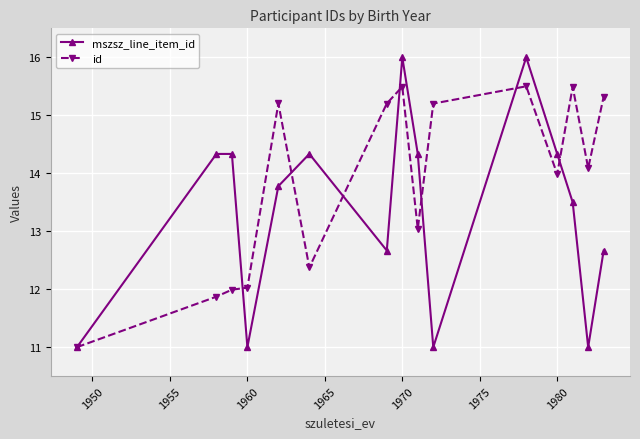

Which series has the largest total across all categories?

id